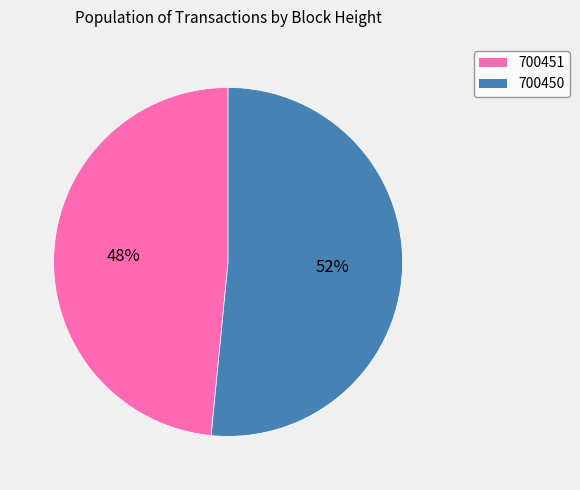

How many segments does this pie chart have?

2